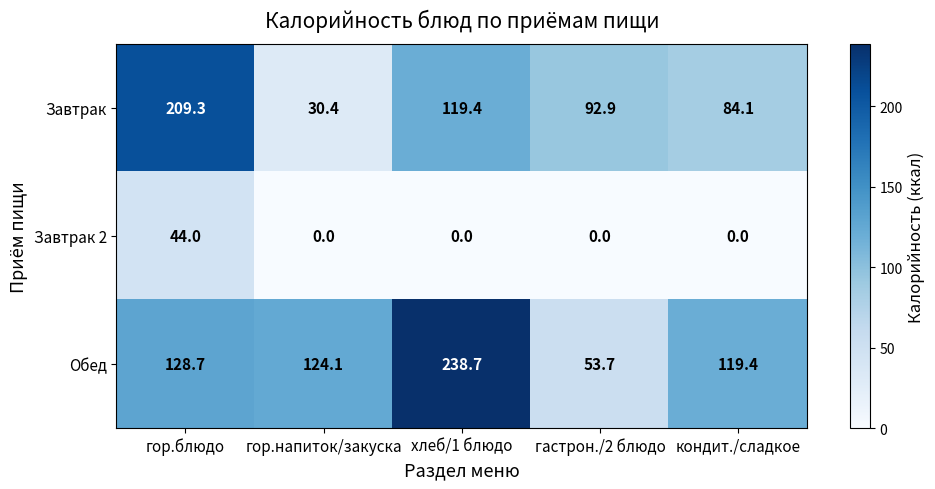

Is it true that Завтрак 2 equals 0.0 at гастрон./2 блюдо?

True